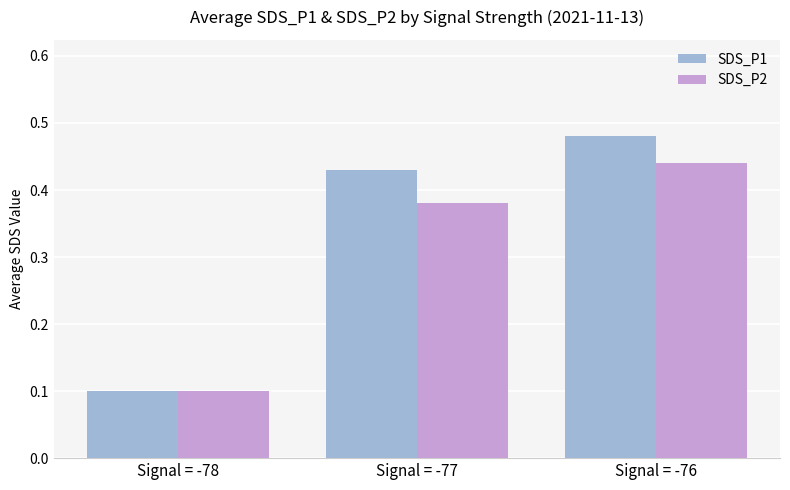

Which category has the highest value in the SDS_P1 series?

Signal = -76